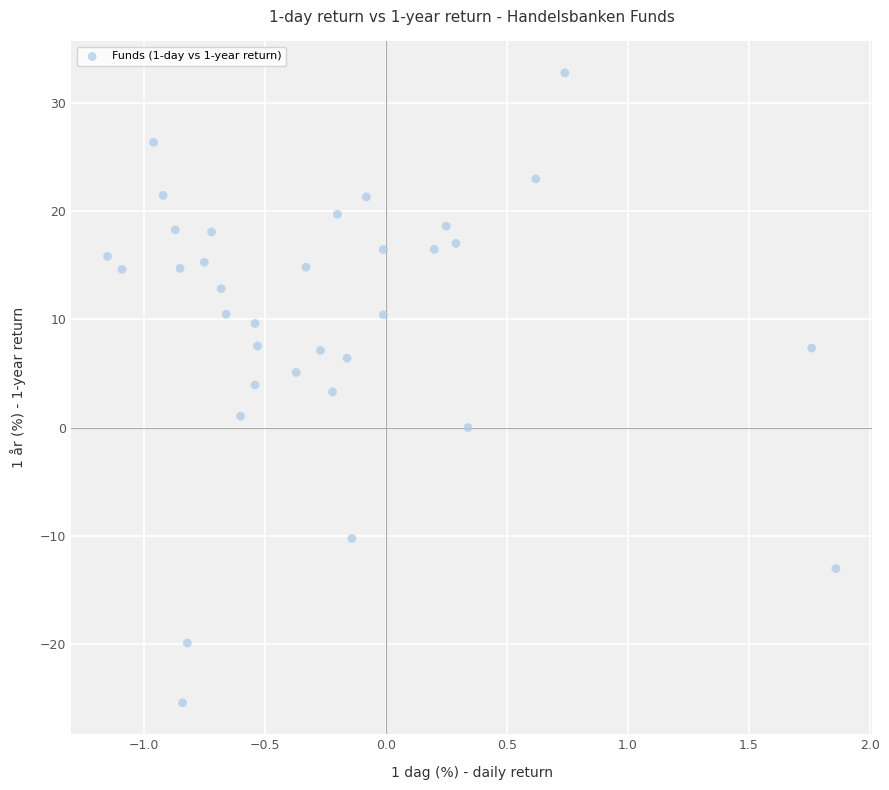

What is the range of X values (max minus min)?

3.0